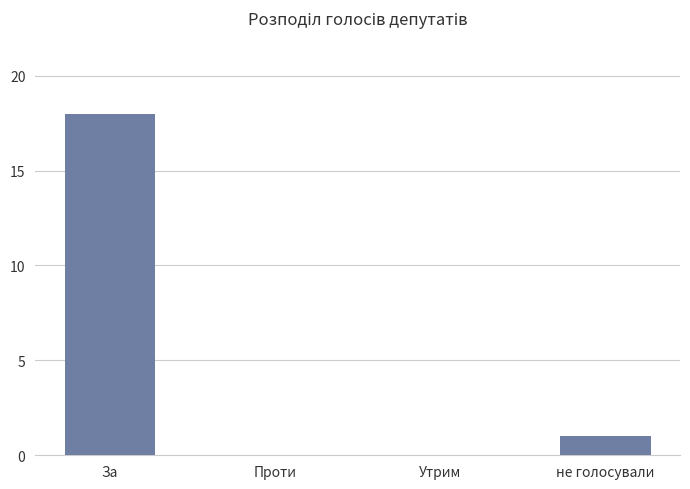

What is the maximum value shown in the chart?

18